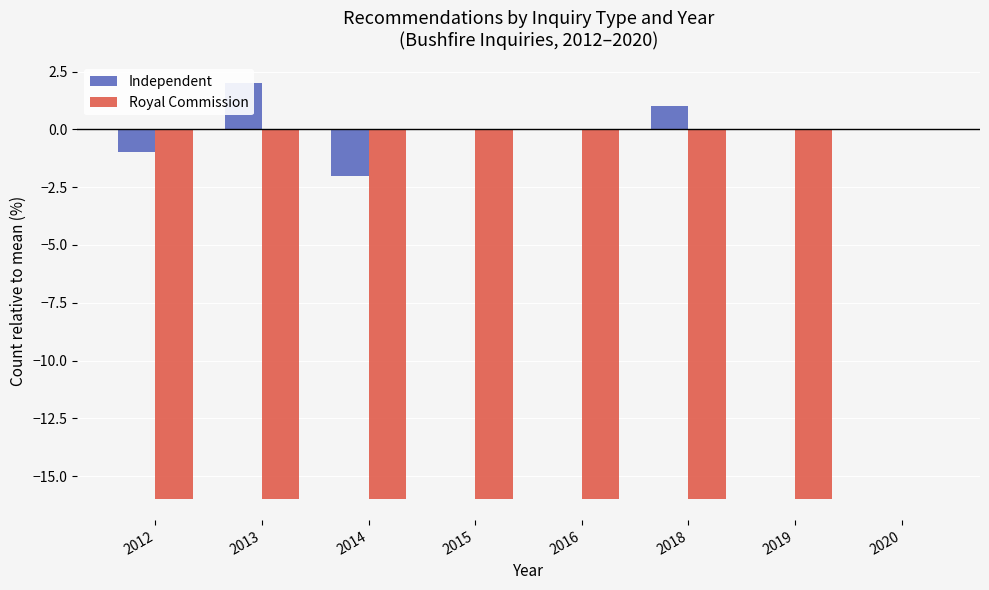

Reading left to right, what are all the values shown in this chart?

Independent: 2012=-1	2013=2	2014=-2	2015=0	2016=0	2018=1	2019=0	2020=0
Royal Commission: 2012=-16	2013=-16	2014=-16	2015=-16	2016=-16	2018=-16	2019=-16	2020=0